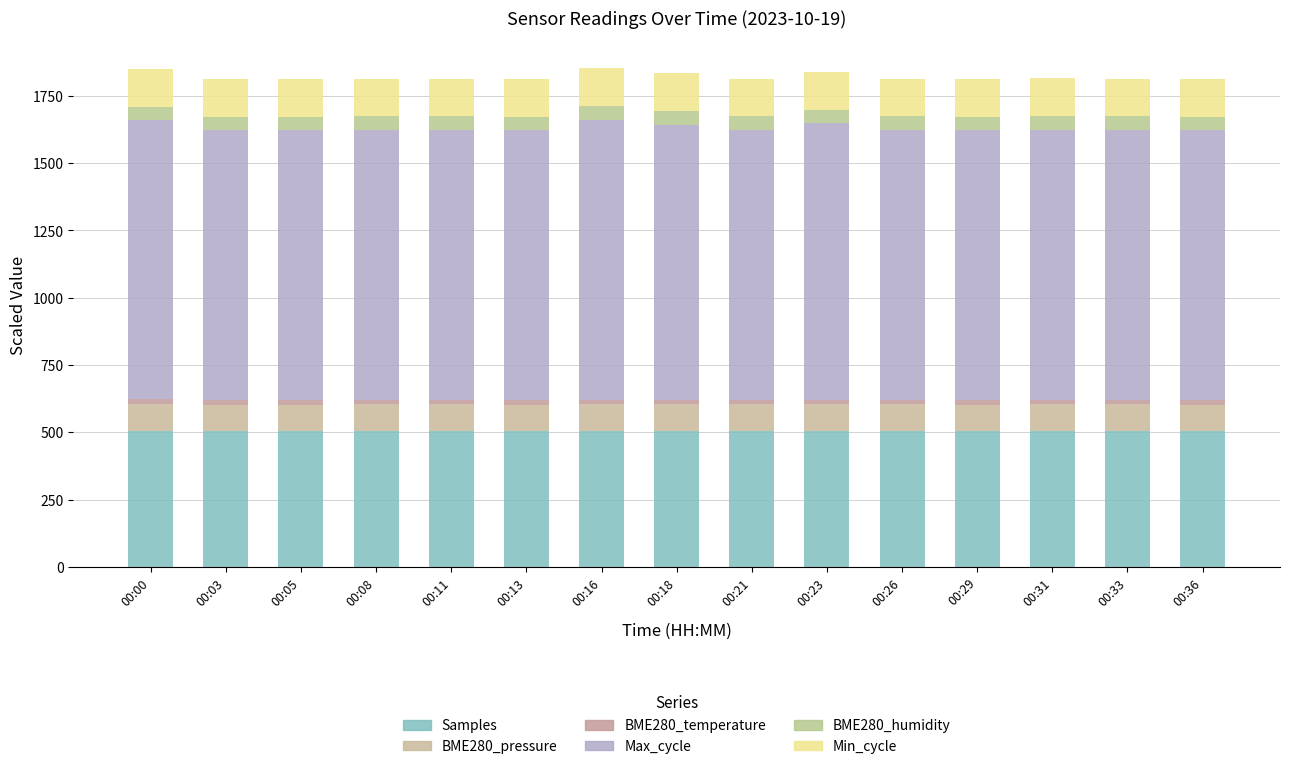

How many bars are there in total?

15